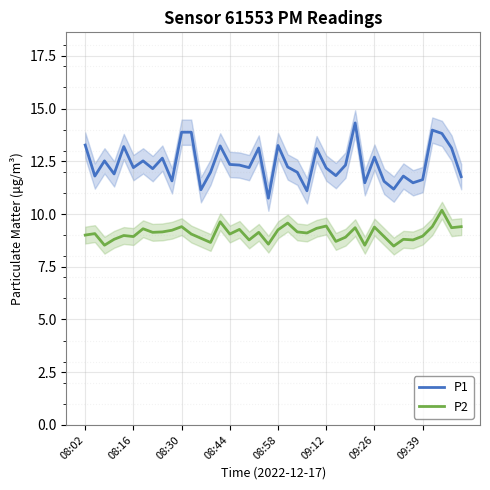

What position from the left is 22?

23